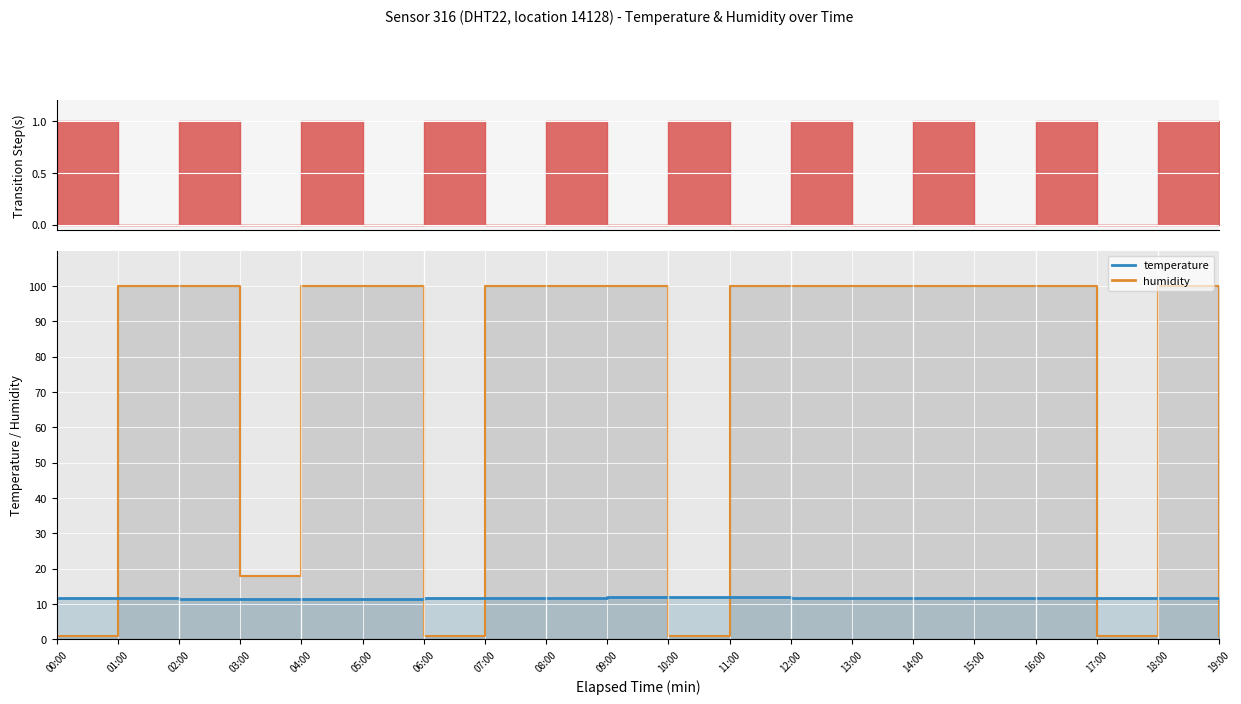

Count the number of data series in this chart.

2